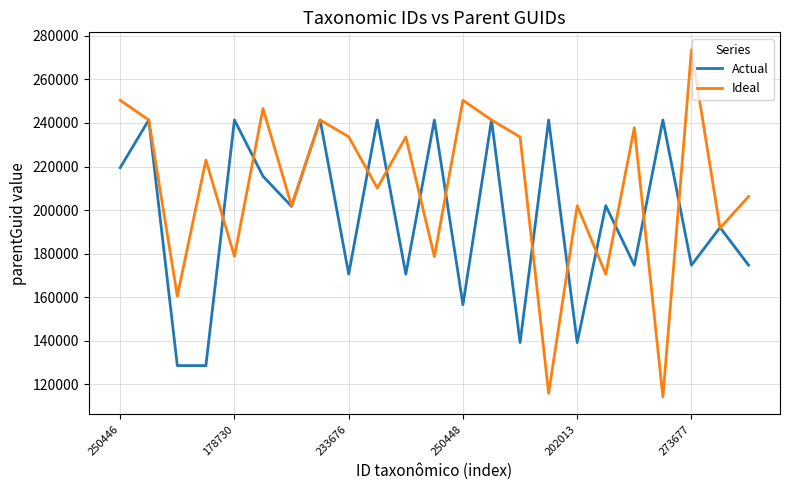

In Actual, how many points are higher than both neighbors (excluding endpoints)?

10